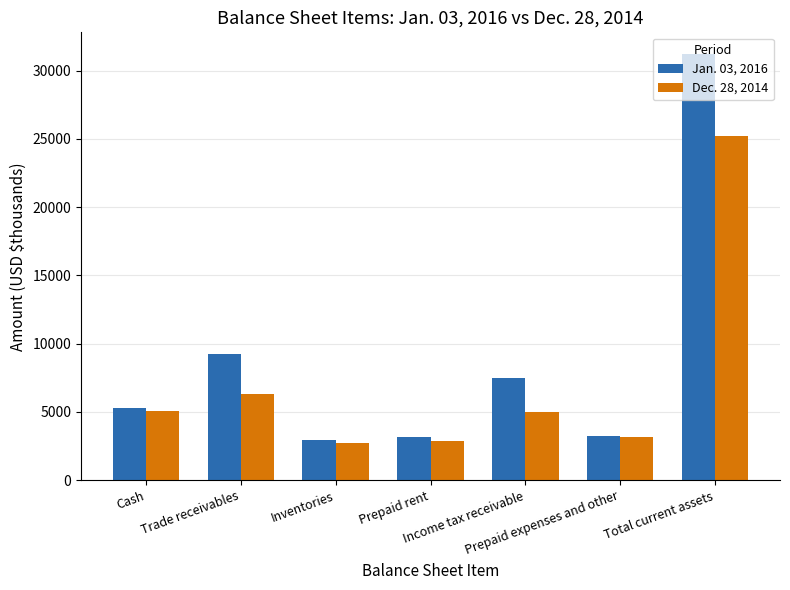

Read the Jan. 03, 2016 value at Income tax receivable.

7448